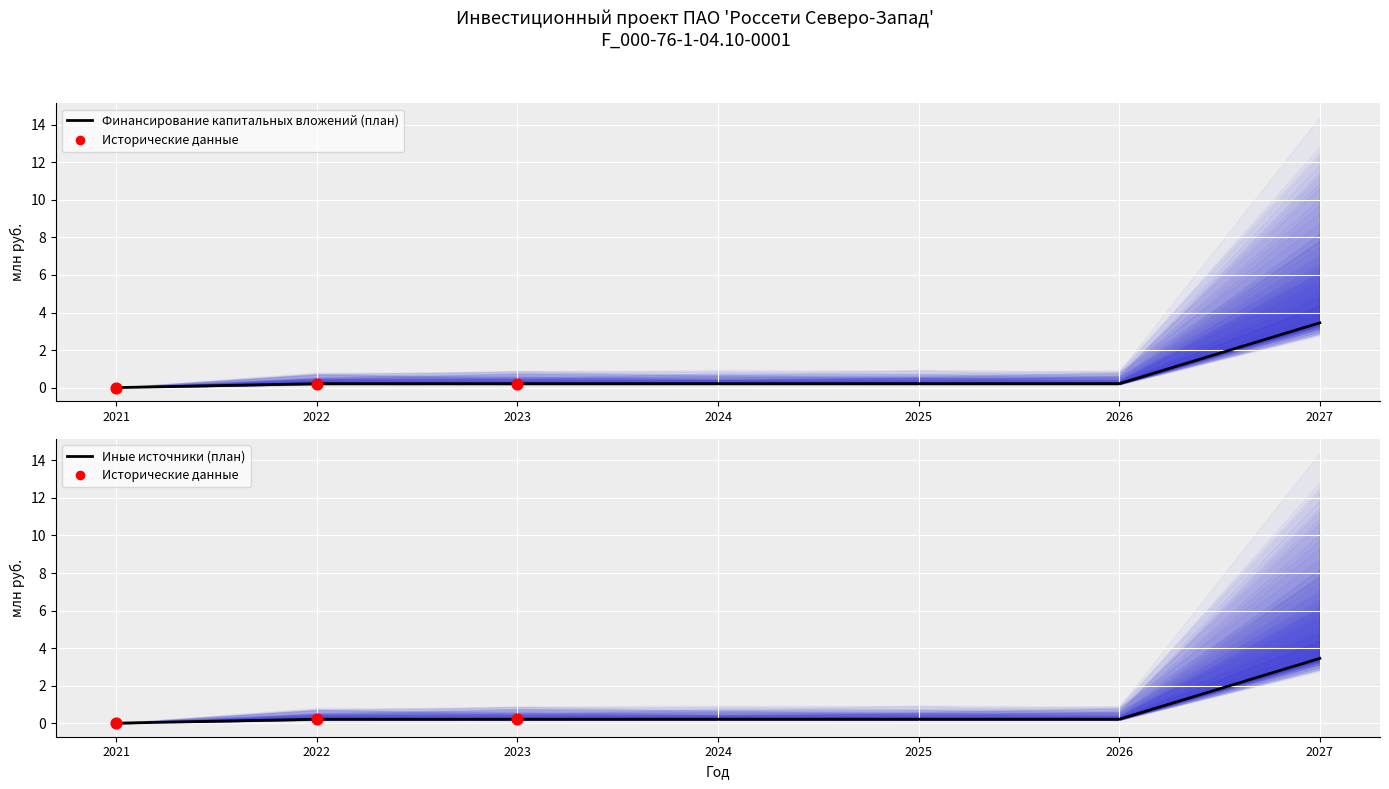

Which series contains the lowest Y value?

Финансирование капитальных вложений (план)